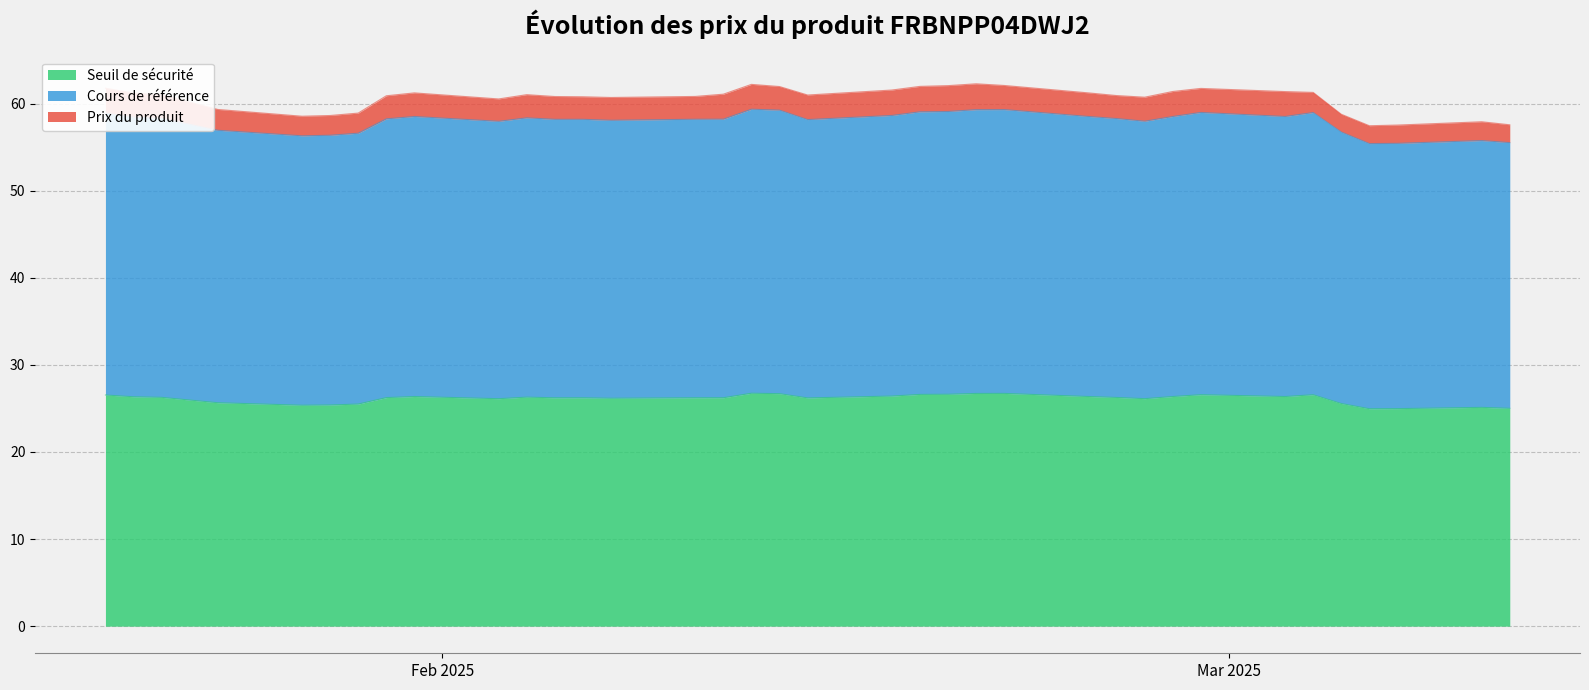

True or false: Prix du produit and Seuil de sécurité intersect in this chart.

False